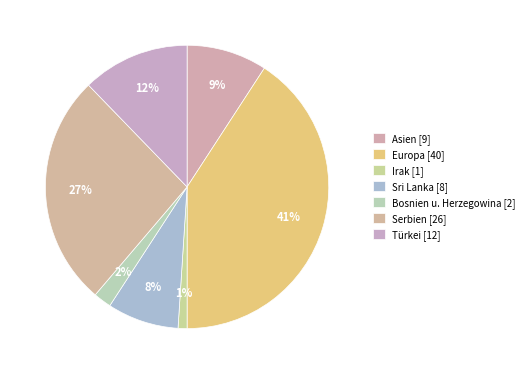

How many slices are in this pie chart?

7